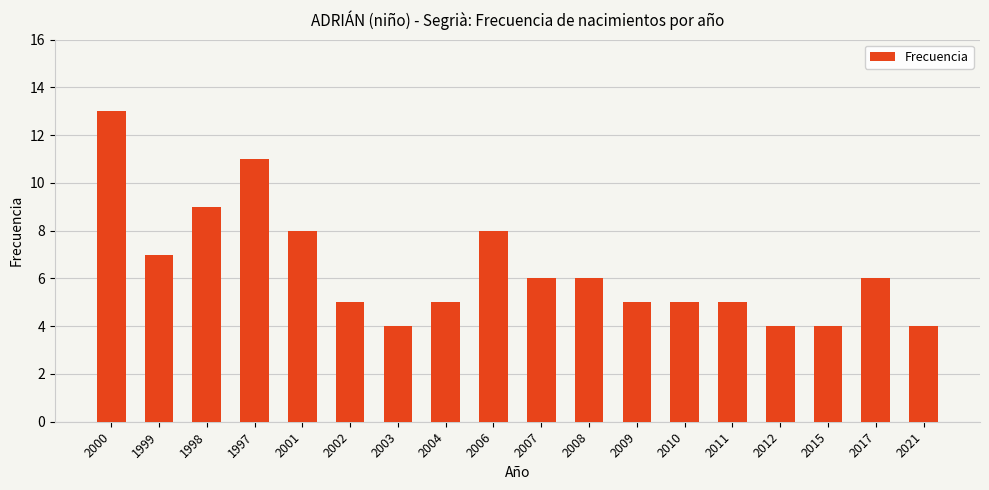

Reading left to right, what are all the values shown in this chart?

2000=13	1999=7	1998=9	1997=11	2001=8	2002=5	2003=4	2004=5	2006=8	2007=6	2008=6	2009=5	2010=5	2011=5	2012=4	2015=4	2017=6	2021=4